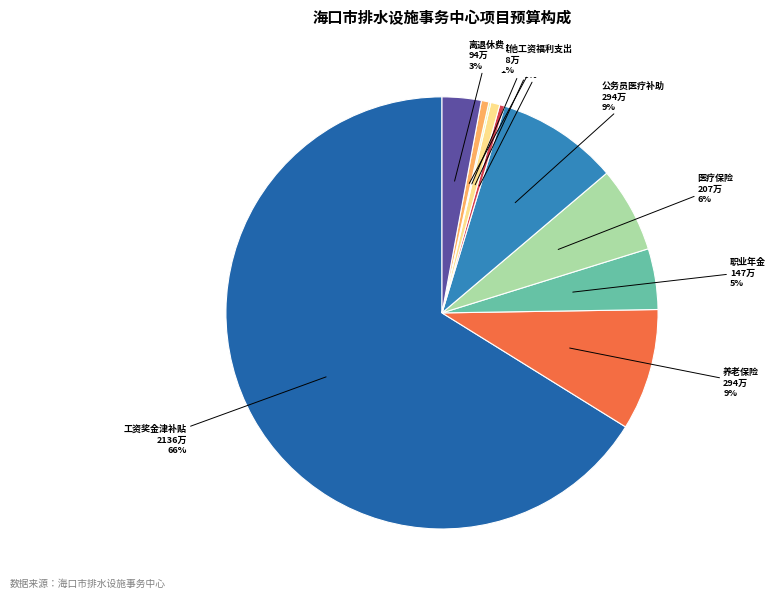

To the nearest percent, what is the average slice percentage?

10%